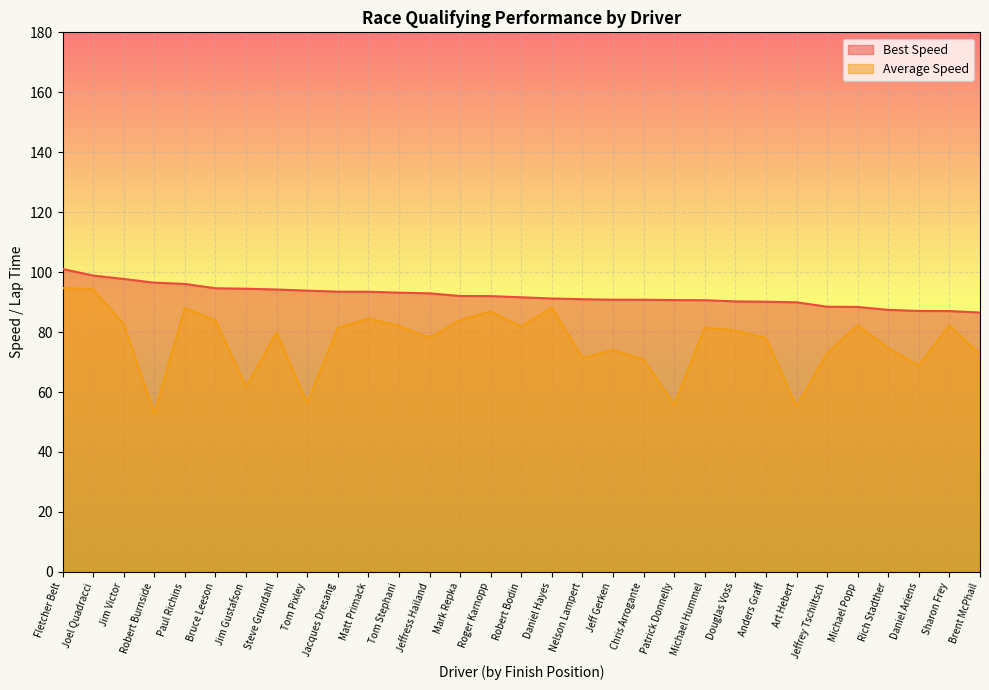

How many values in the Average Speed series are below 80?

15